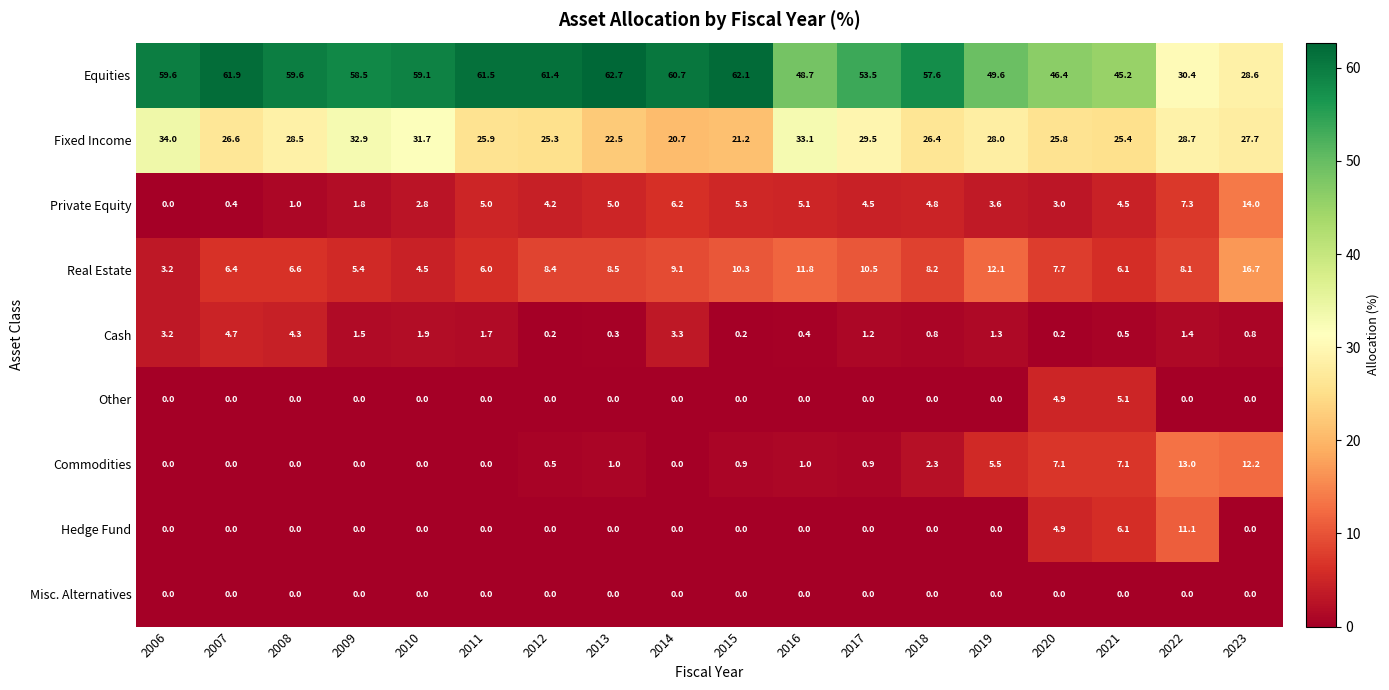

Between 2016 and 2020, which series saw the biggest shift?

Fixed Income